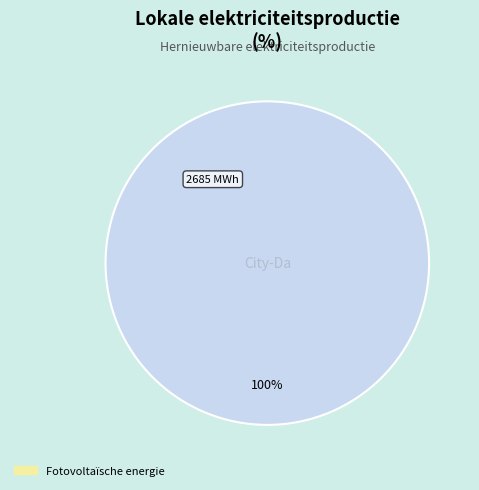

Is there any slice that represents more than half of the pie?

Yes